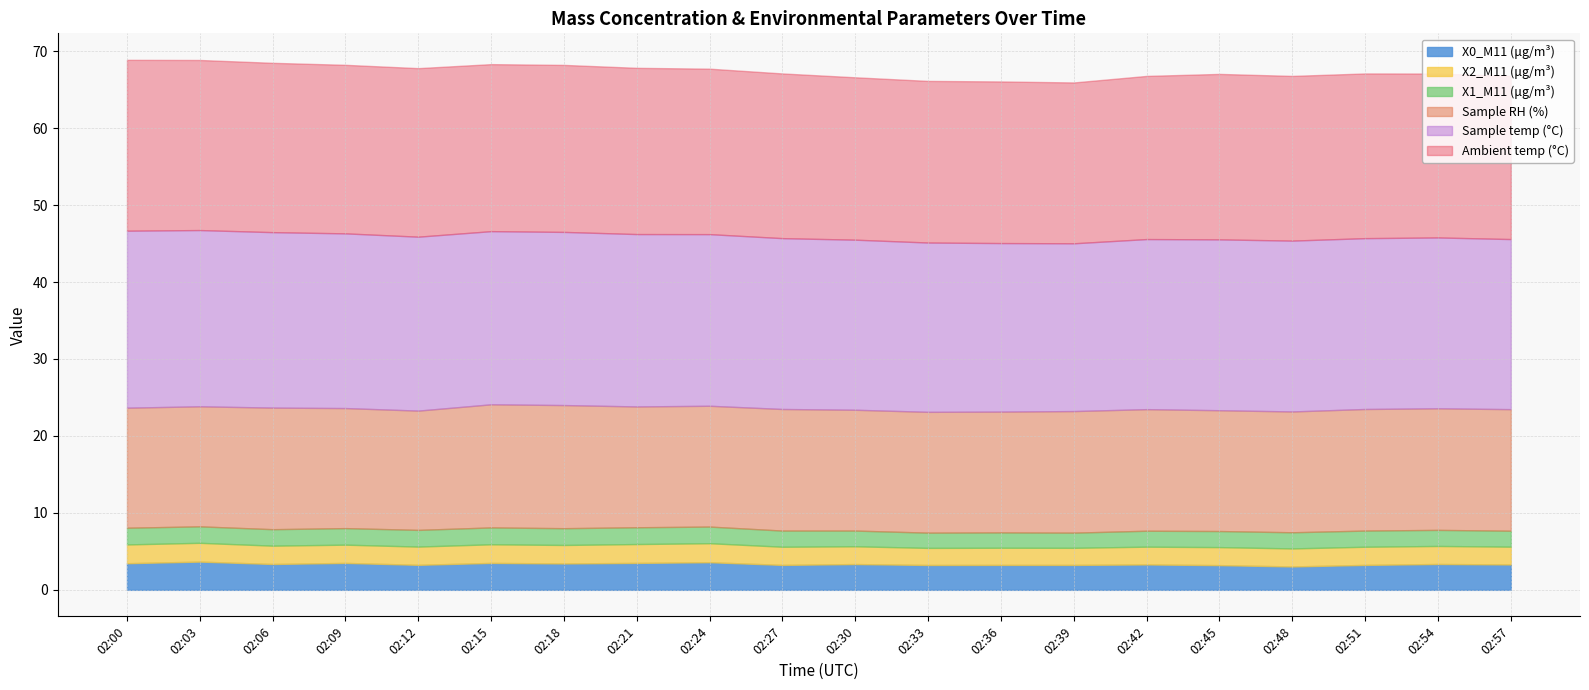

What are all the series names shown in the legend?

X0_M11 (μg/m³), X2_M11 (μg/m³), X1_M11 (μg/m³), Sample RH (%), Sample temp (°C), Ambient temp (°C)